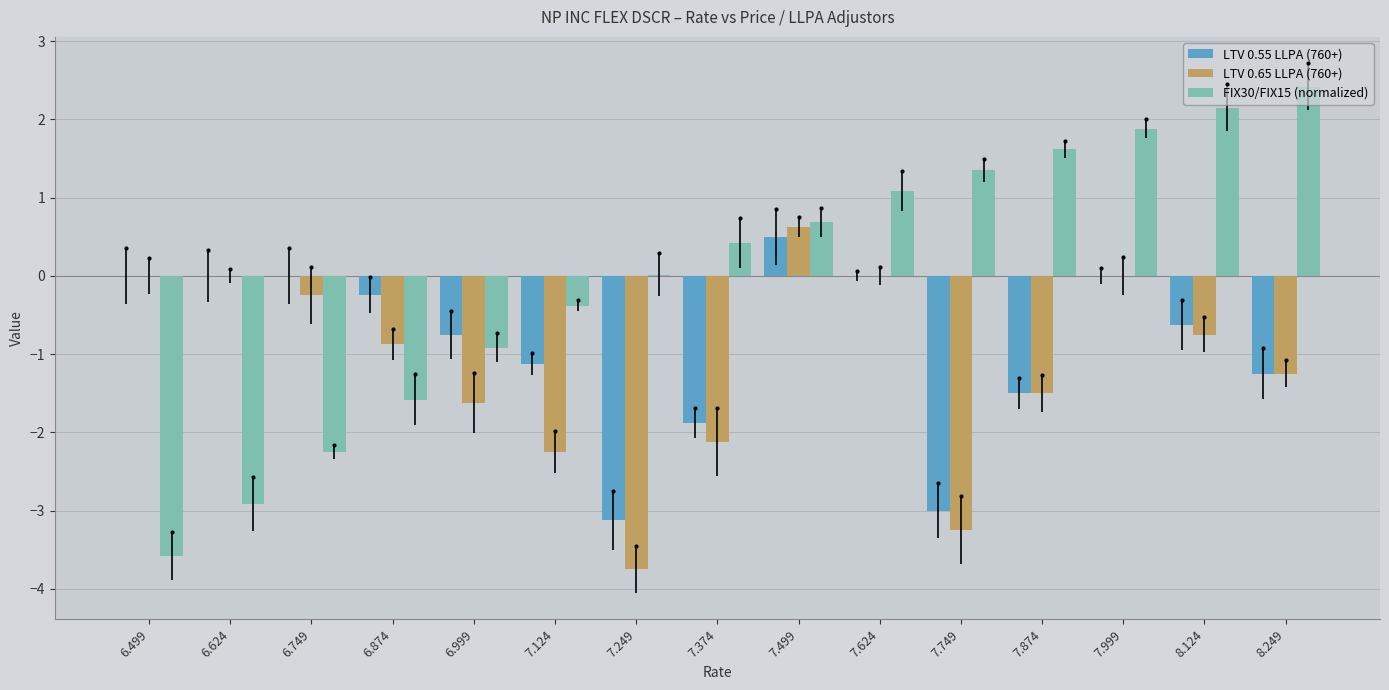

What is the total value across all series at 7.999?

1.9